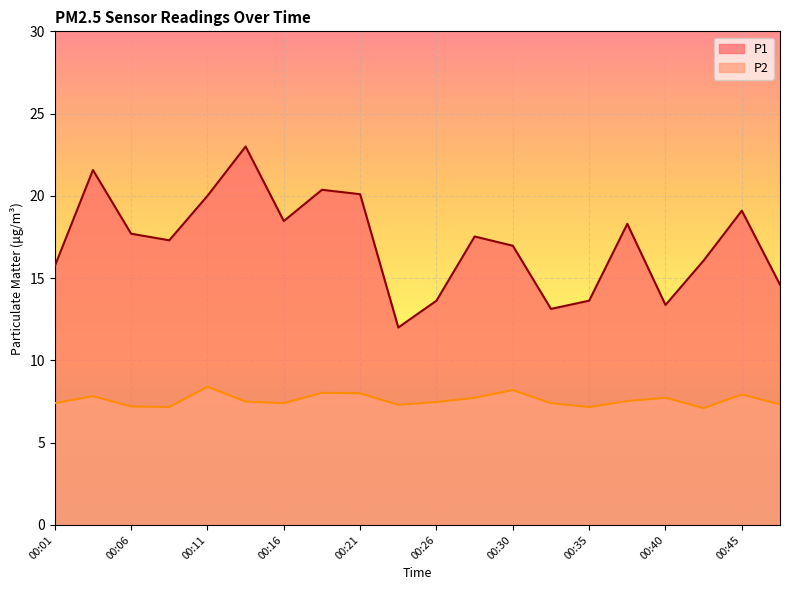

What is the total value across all series at 00:11?

28.4